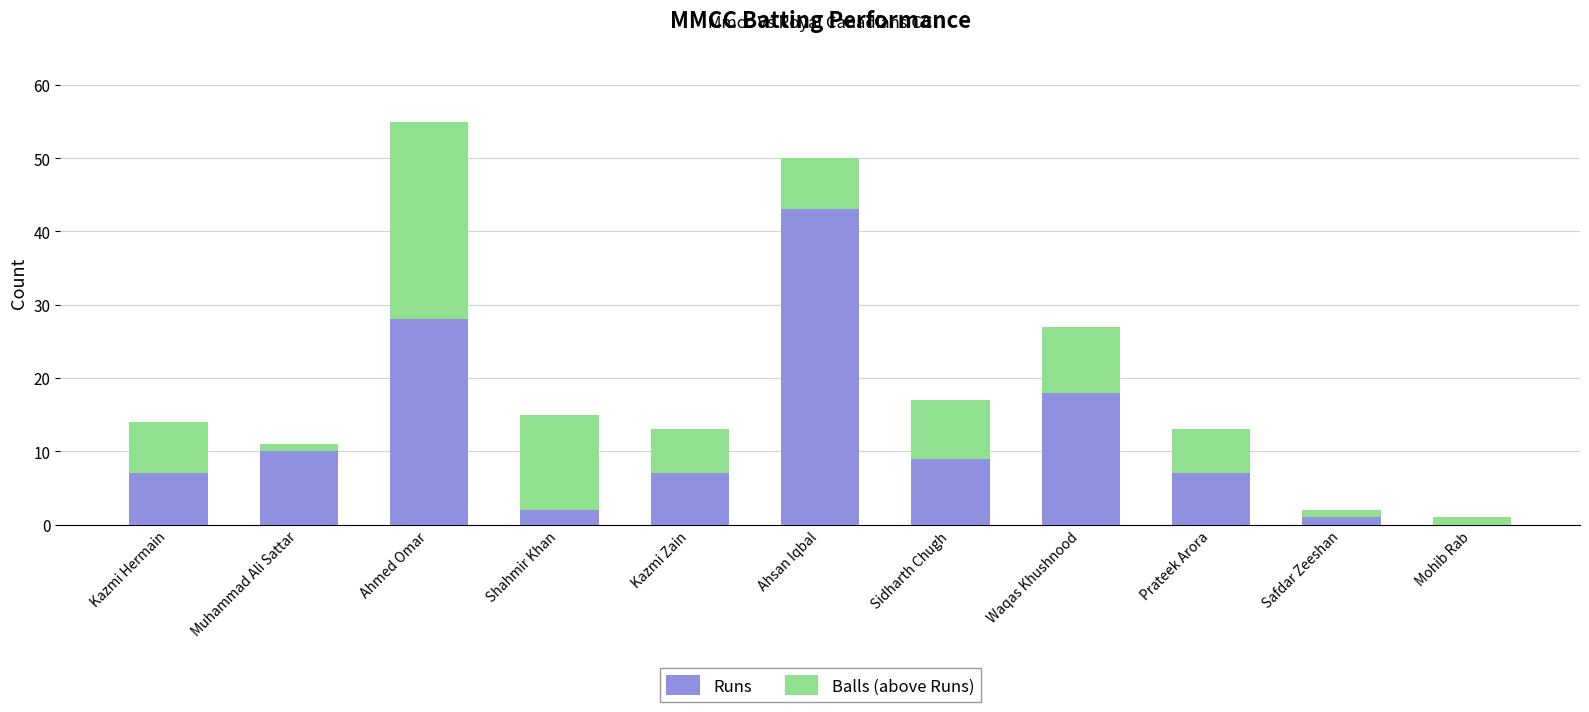

What is the approximate value of Runs at Prateek Arora, to the nearest 10?

10